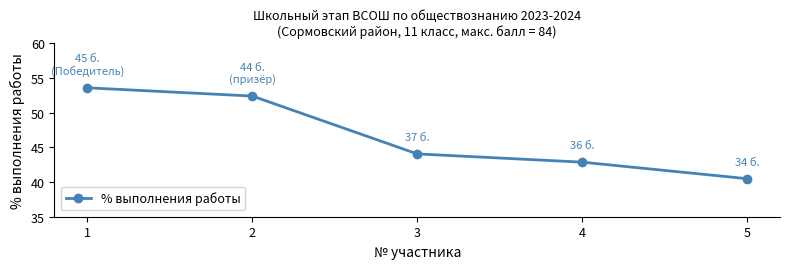

What is the minimum value shown in the chart?

40.5